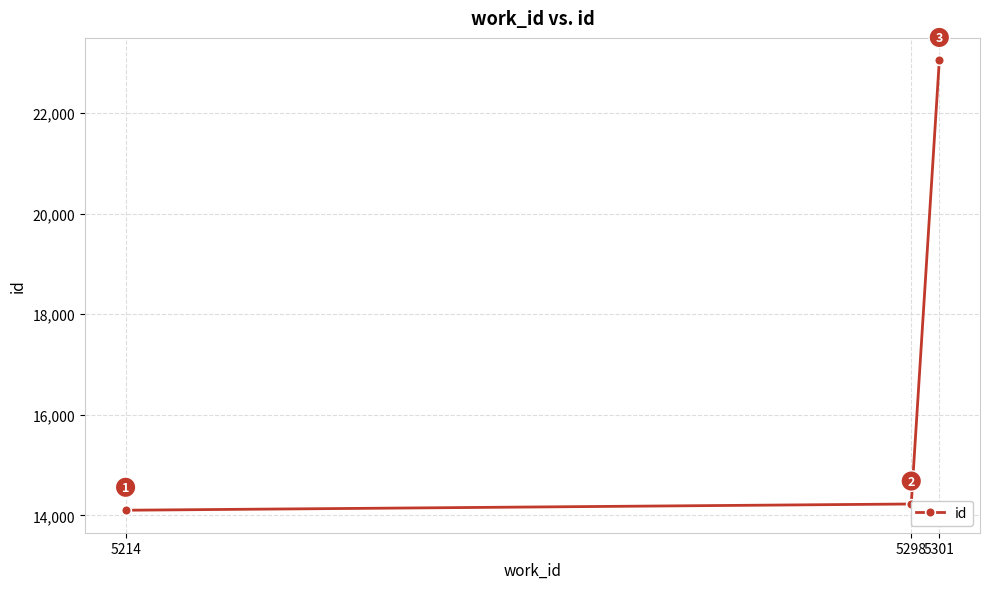

Rank the categories by value from highest to lowest.

5301, 5298, 5214